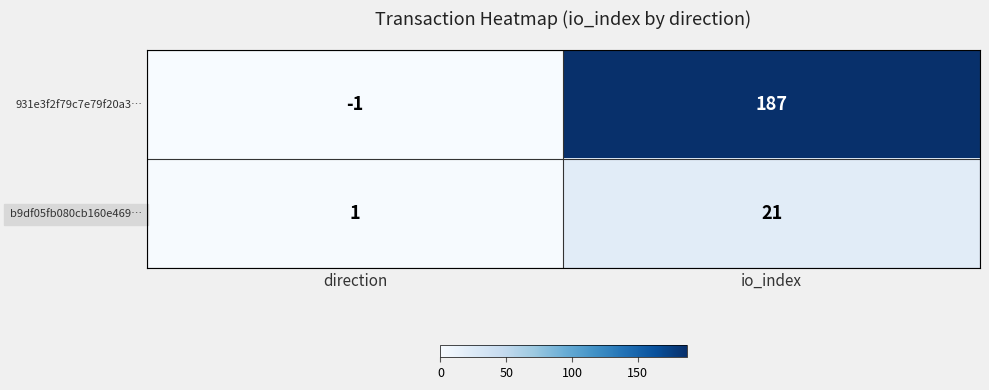

What is the sum of all 931e3f2f79c7e79f20a3… values?

186